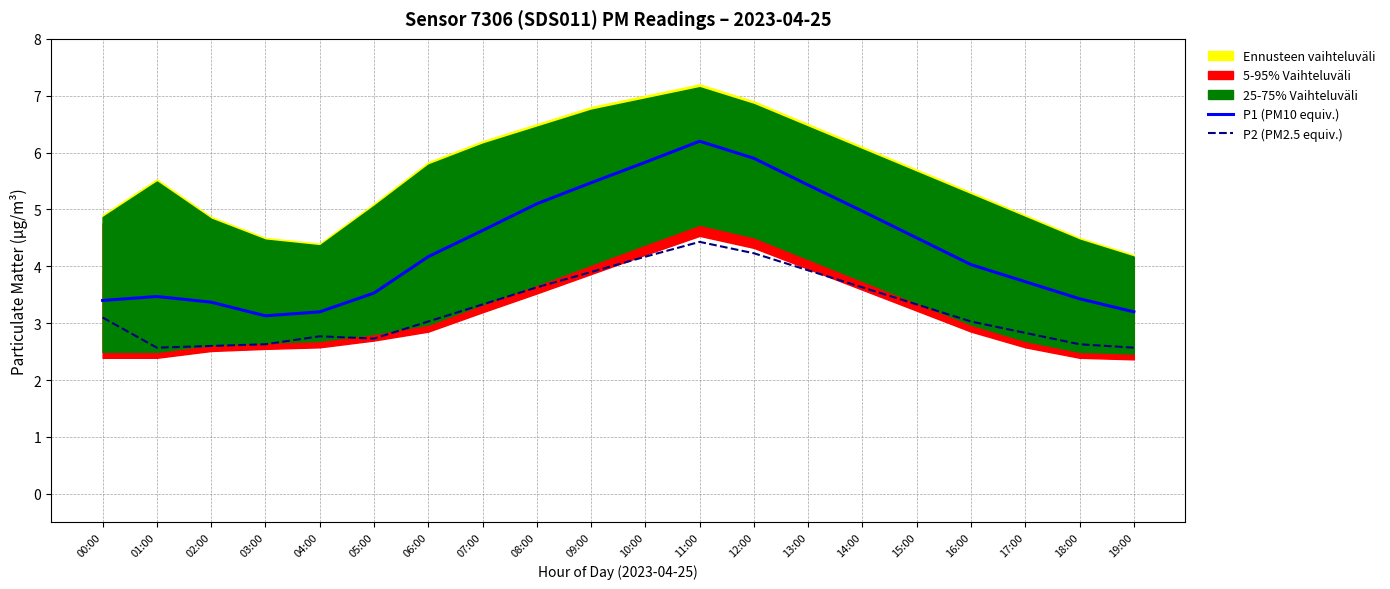

Is this an area chart (filled region under the line)?

No